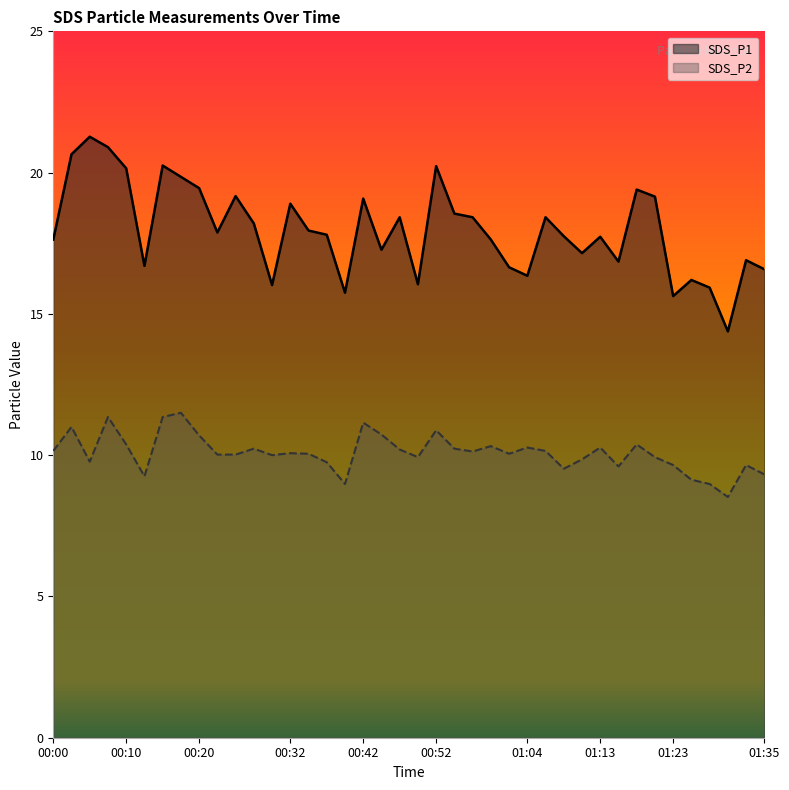

What is the label of the 9th point from the right?

01:16